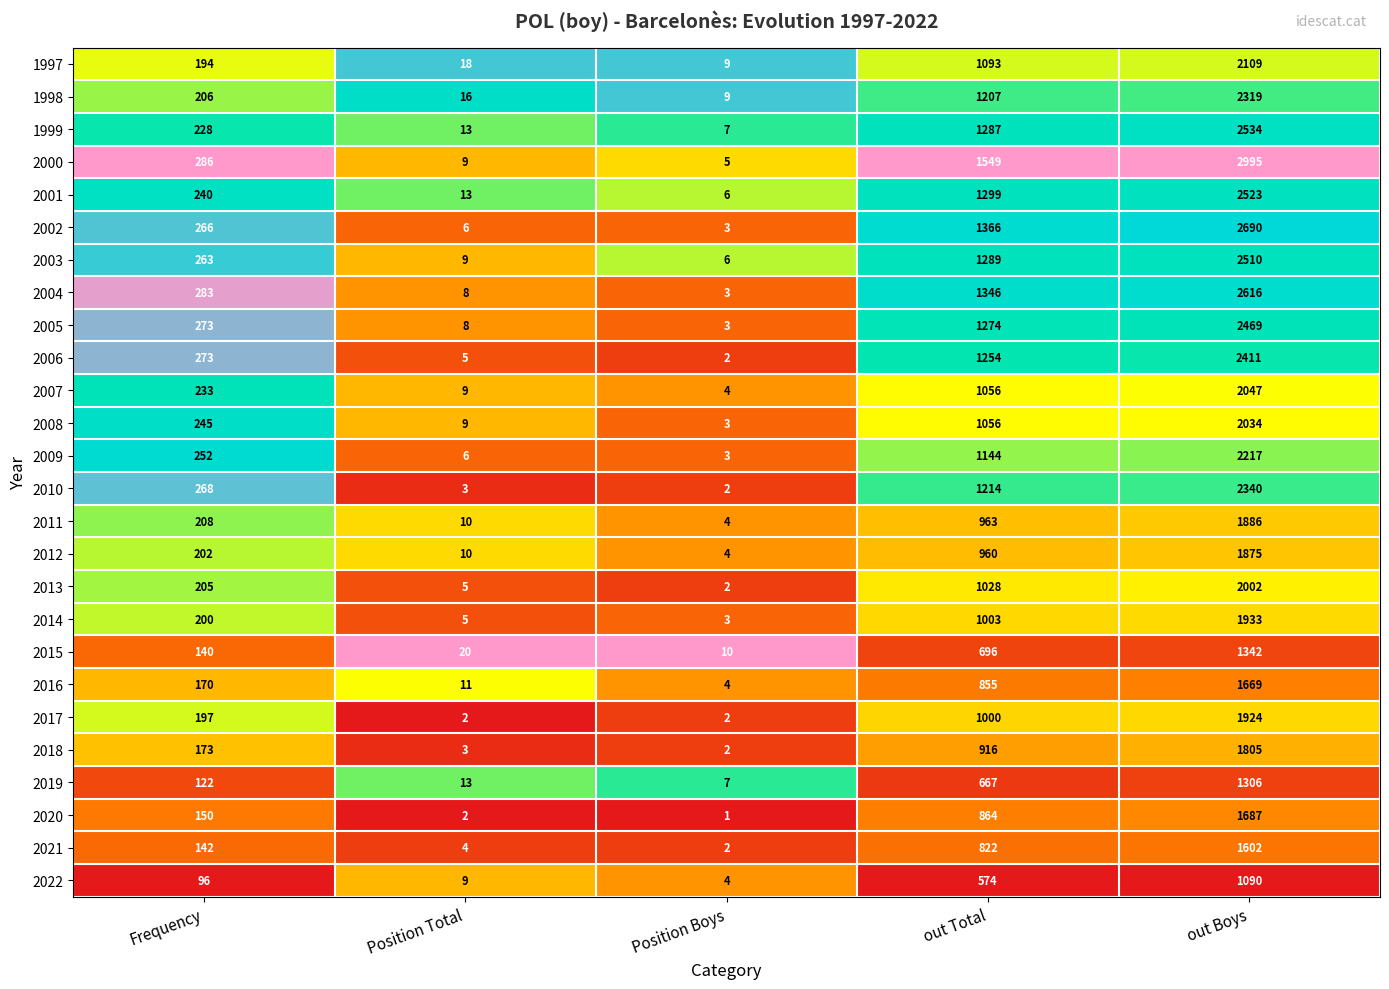

Which series has the largest total across all categories?

2000